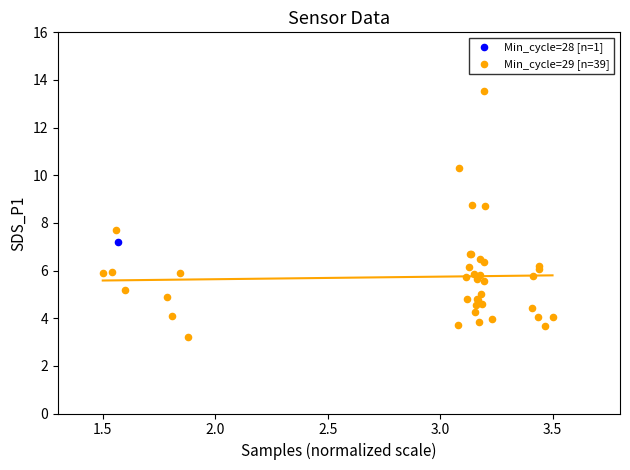

What are all the series names shown in the legend?

Min_cycle=28 [n=1], Min_cycle=29 [n=39]